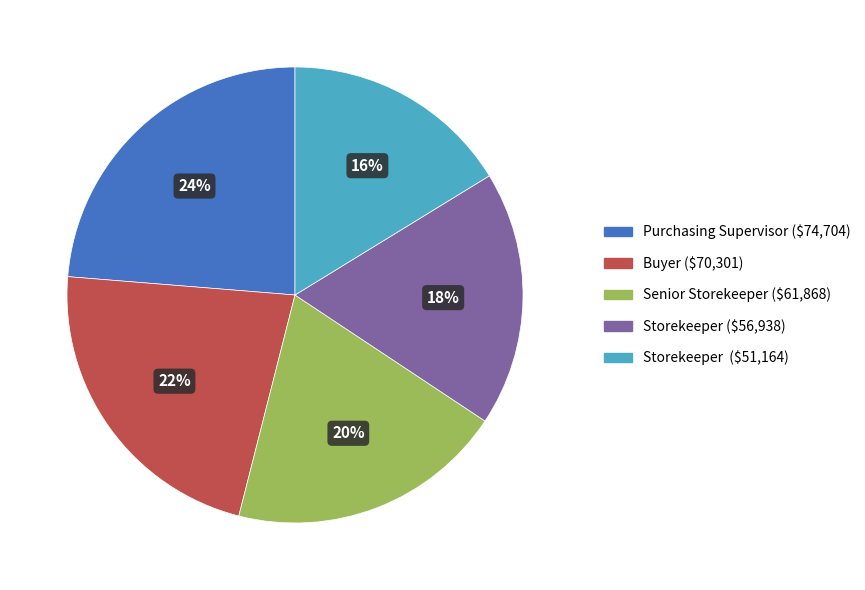

To the nearest percent, what is the average slice percentage?

20%